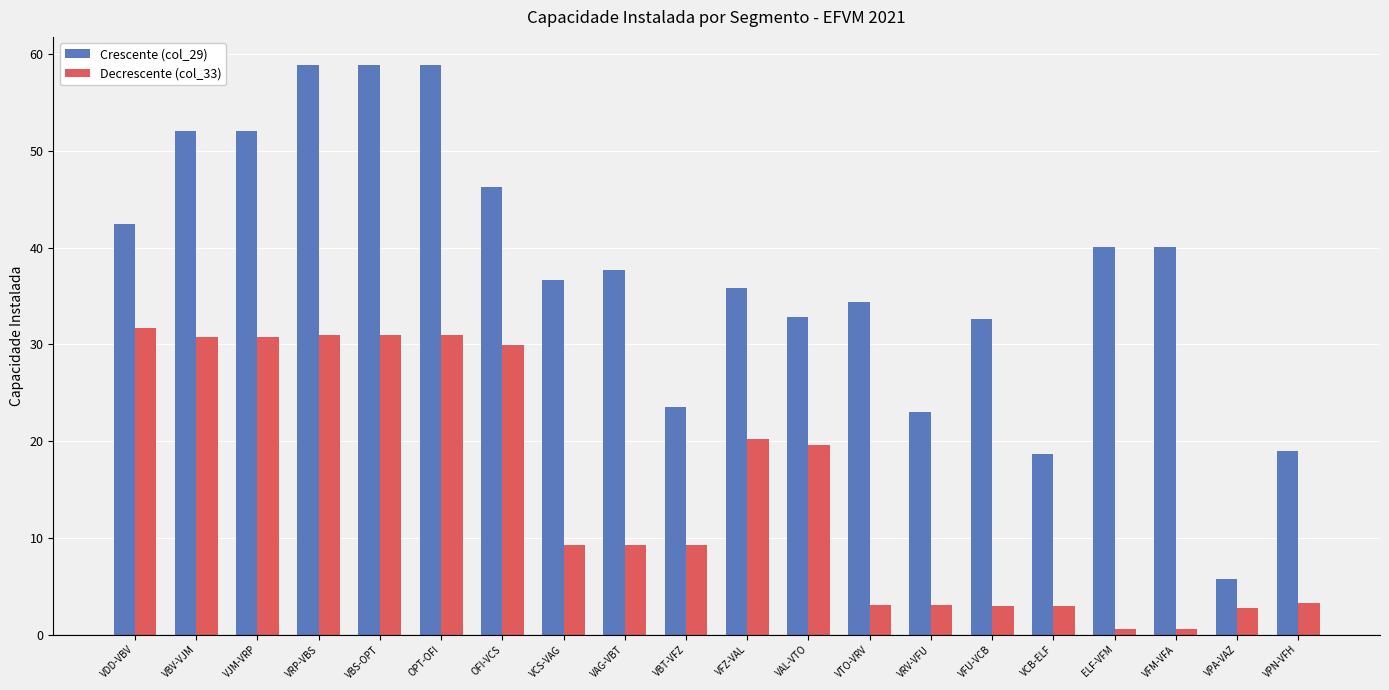

The value of Decrescente (col_33) at VCB-ELF is 2.9. True or false?

True